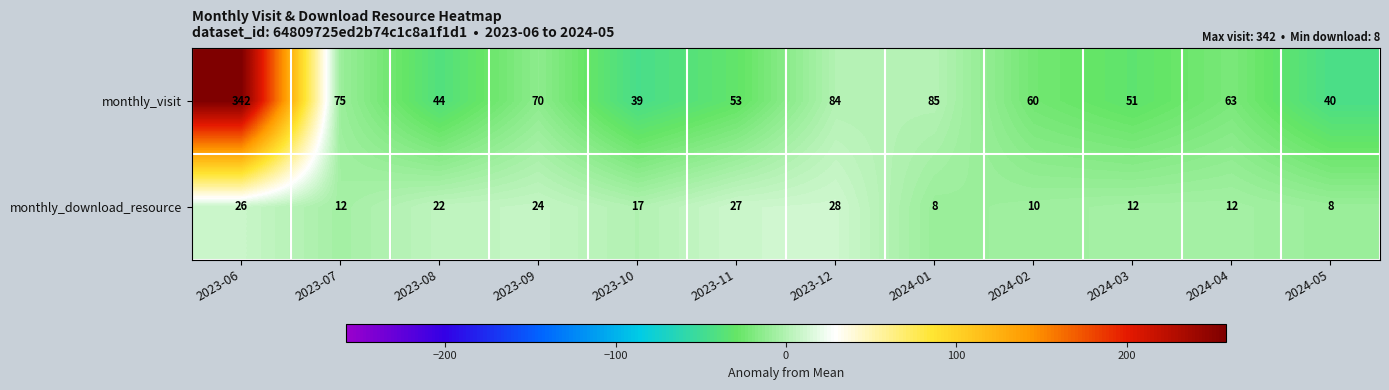

At which label does monthly_visit first exceed 63?

2023-06